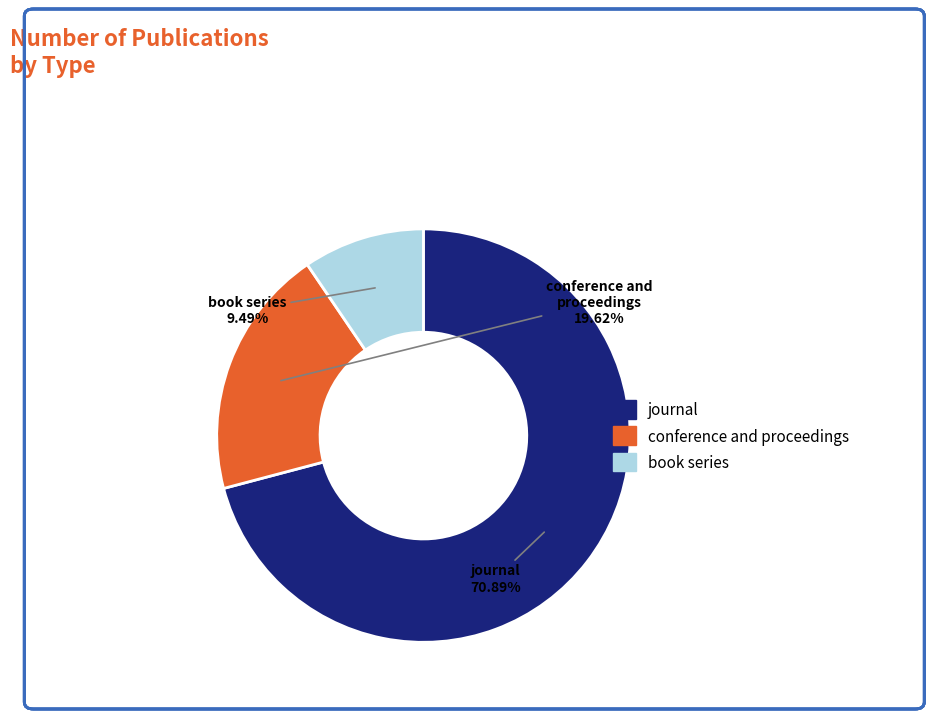

What percentage do conference and proceedings and book series together represent?

29.1%